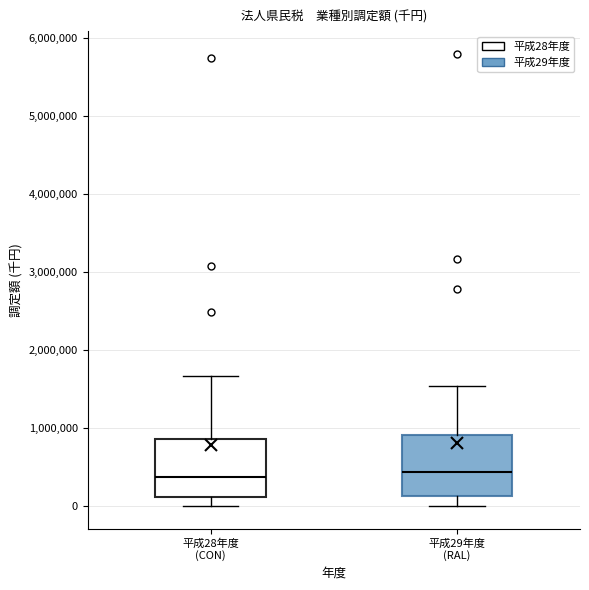

Reading left to right, read every box against the y-axis: the position of its median line, the range the box covers, and the ends of its whiskers. The values are not printed on the chart, so give them approximately, as read against the axis.

平成28年度 (CON): median 400000, box 100000 to 900000, whiskers 0 to 1700000
平成29年度 (RAL): median 400000, box 100000 to 900000, whiskers 0 to 1500000